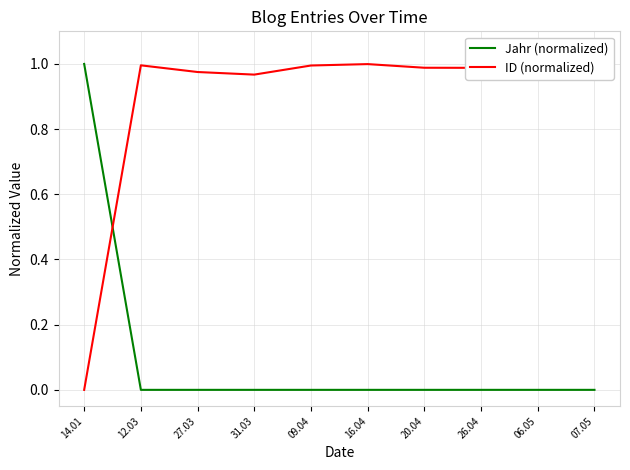

How many series are shown in this chart?

2